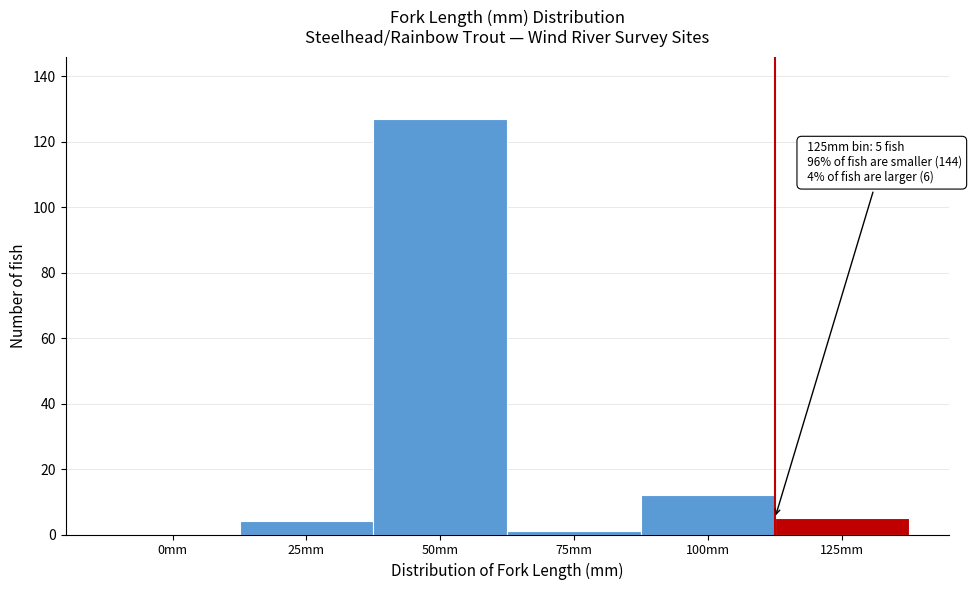

Reading left to right, extract all data points from this chart.

0mm=0	25mm=4	50mm=127	75mm=1	100mm=12	125mm=5